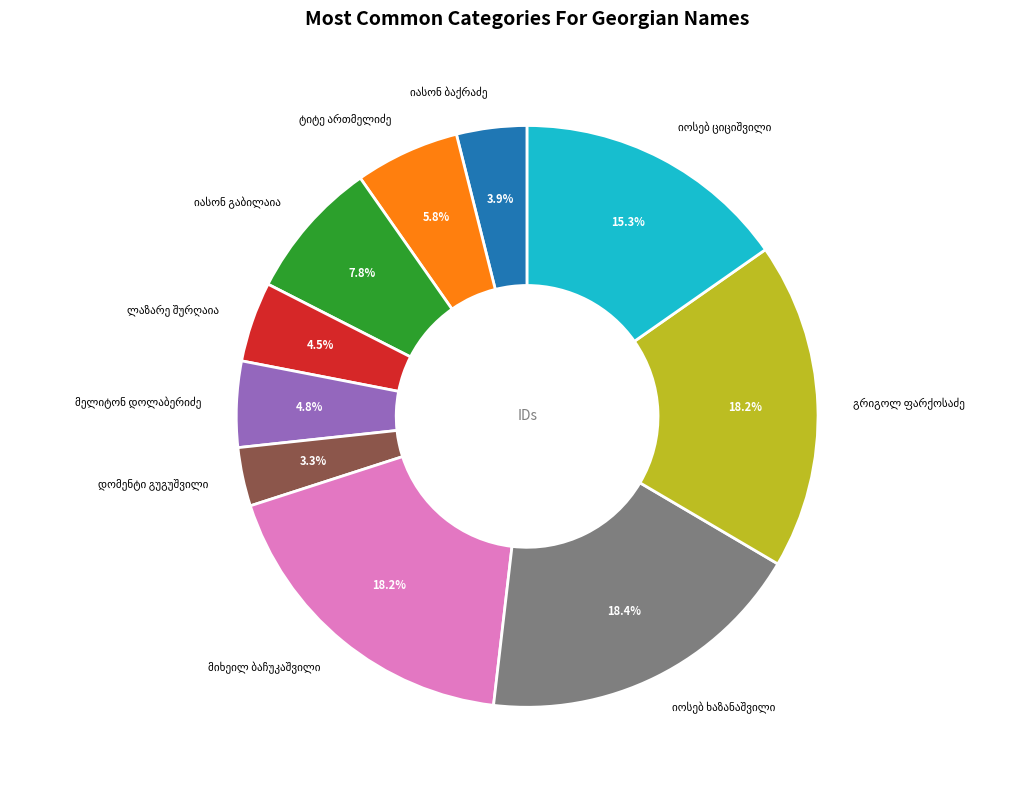

Does any single category account for the majority?

No